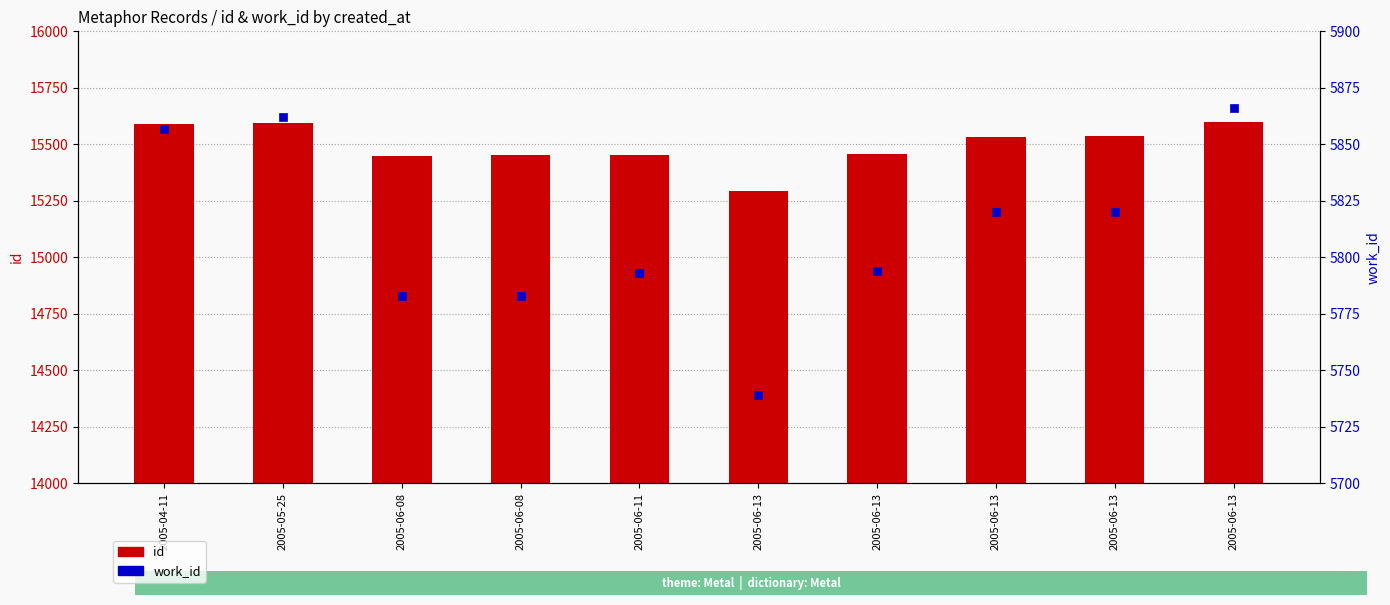

List the labels in order of id value, largest first.

2005-06-13, 2005-05-25, 2005-04-11, 2005-06-13, 2005-06-13, 2005-06-13, 2005-06-11, 2005-06-08, 2005-06-08, 2005-06-13